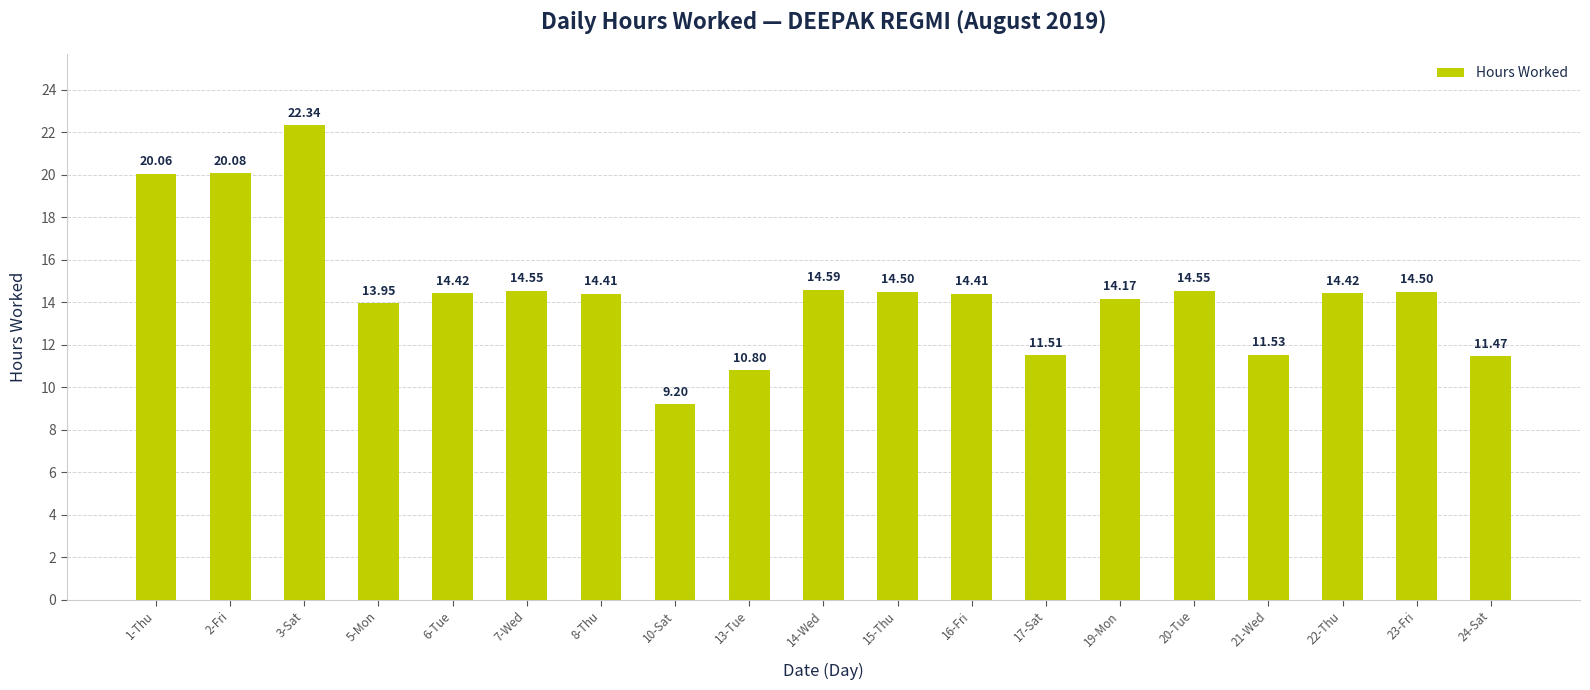

At which label is the value closest to 15?

14-Wed